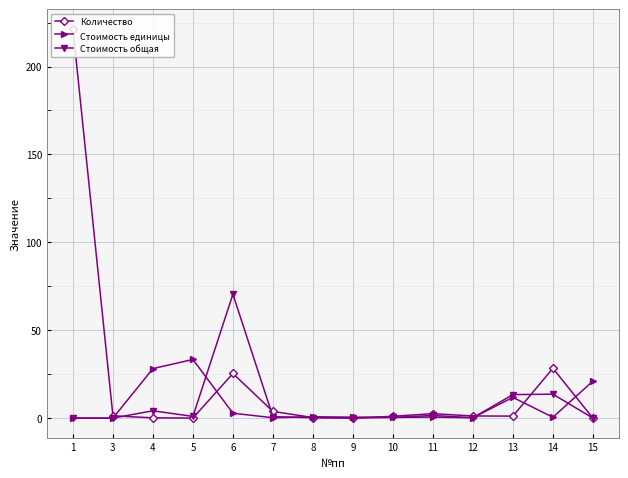

How many categories are shown in the chart?

14